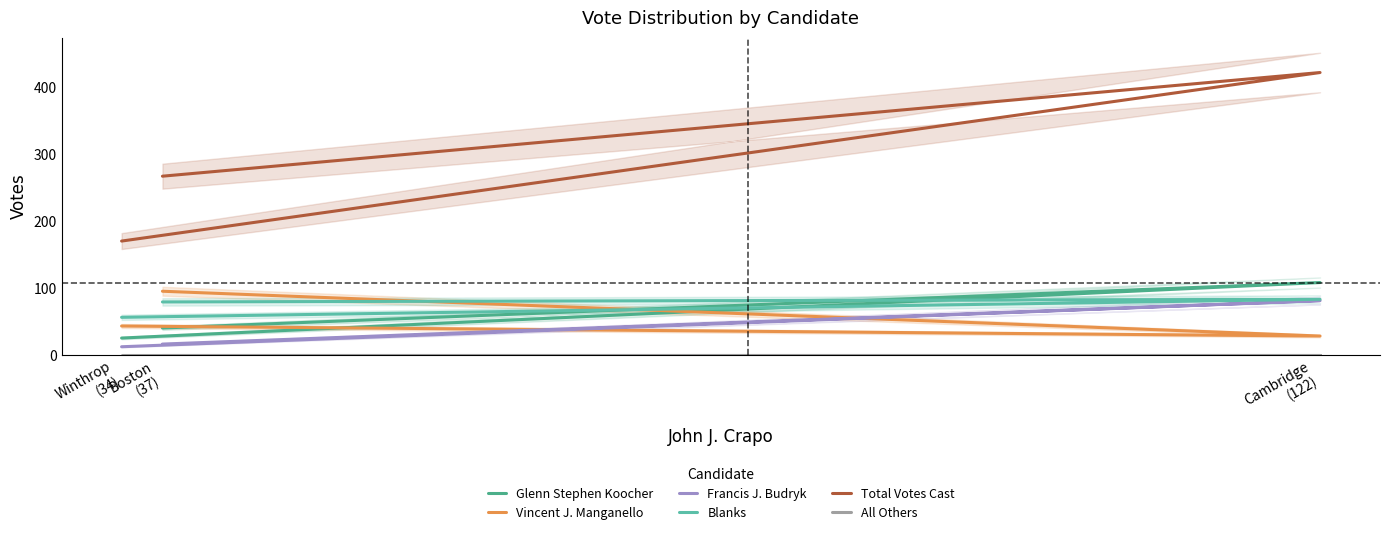

Reading right to left, extract all data points from this chart.

Glenn Stephen Koocher: 25	108	40
Vincent J. Manganello: 43	28	95
Francis J. Budryk: 12	81	16
Blanks: 56	83	79
Total Votes Cast: 170	422	267
All Others: 0	0	0